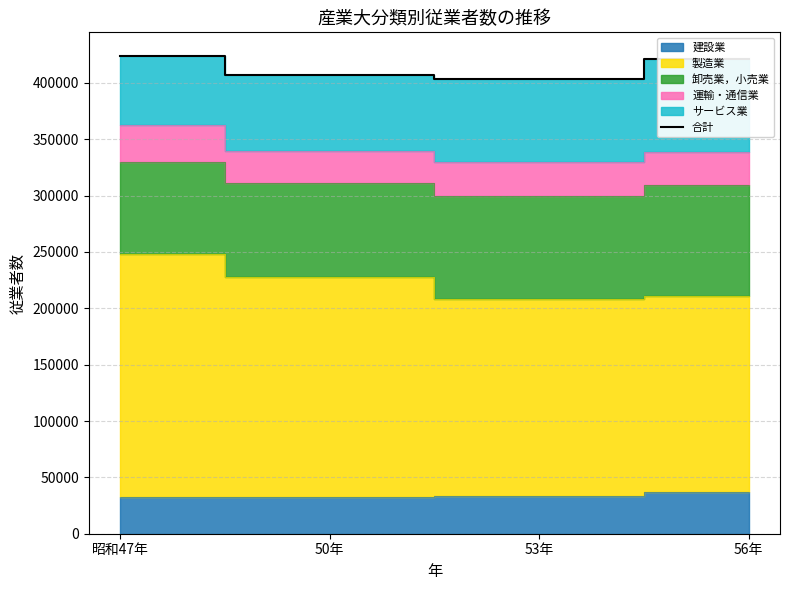

What is the label of the 1st point from the right?

56年